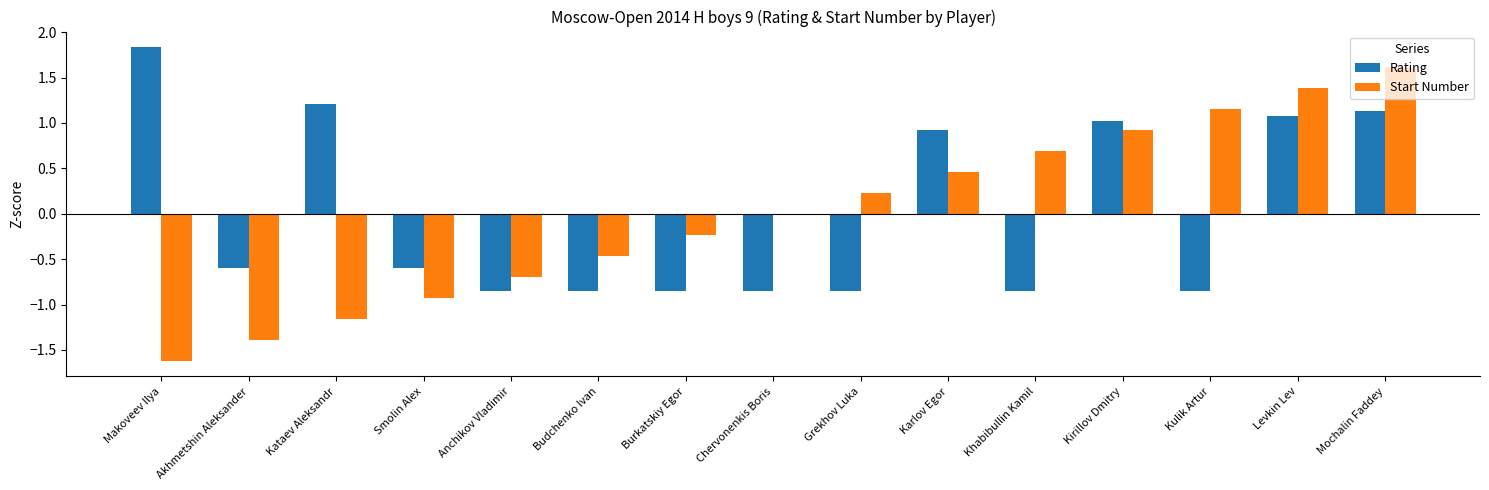

How many positive values does the Rating series have?

6